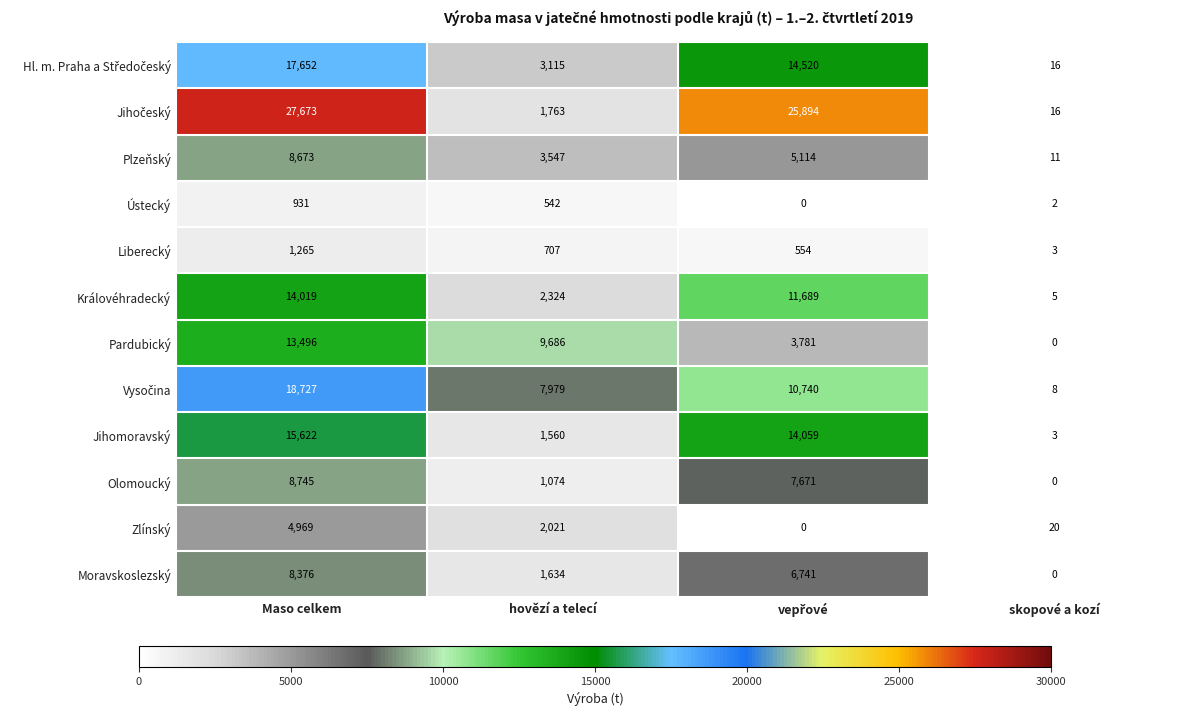

How many Liberecký values are between 554 and 1265?

3